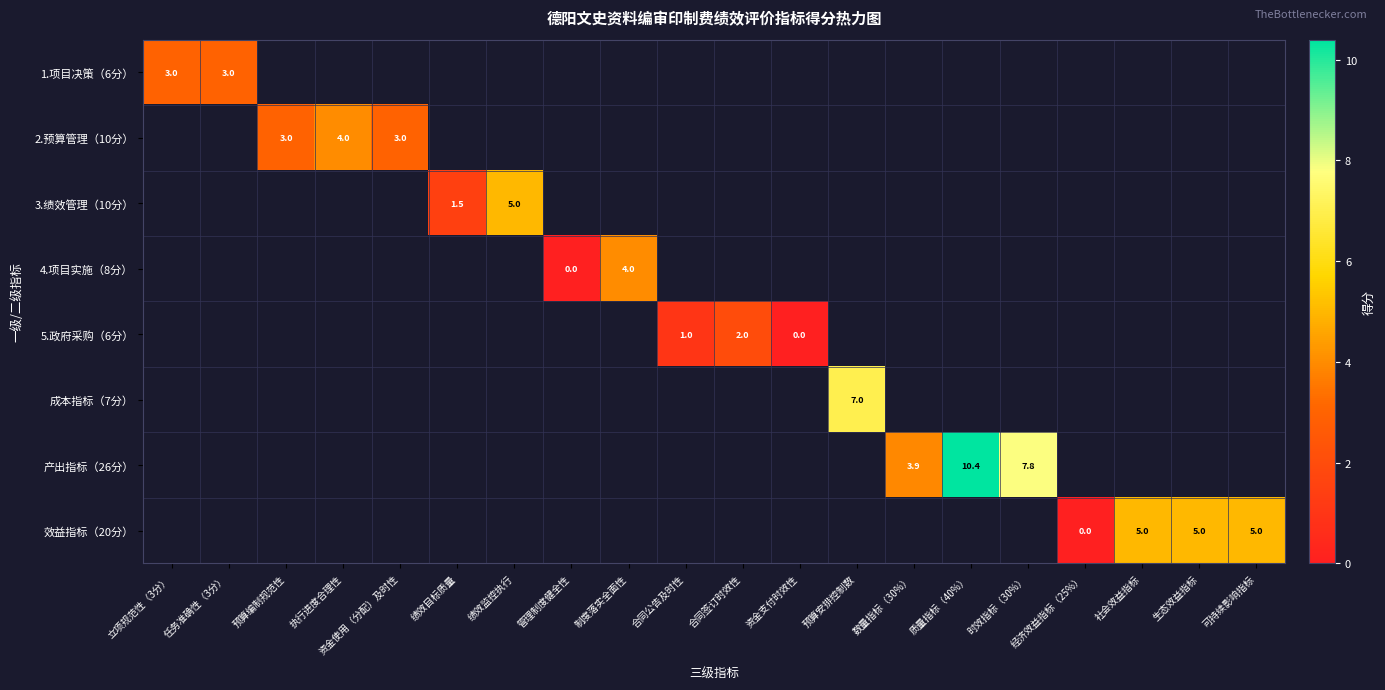

At how many categories does at least one series exceed 4?

7